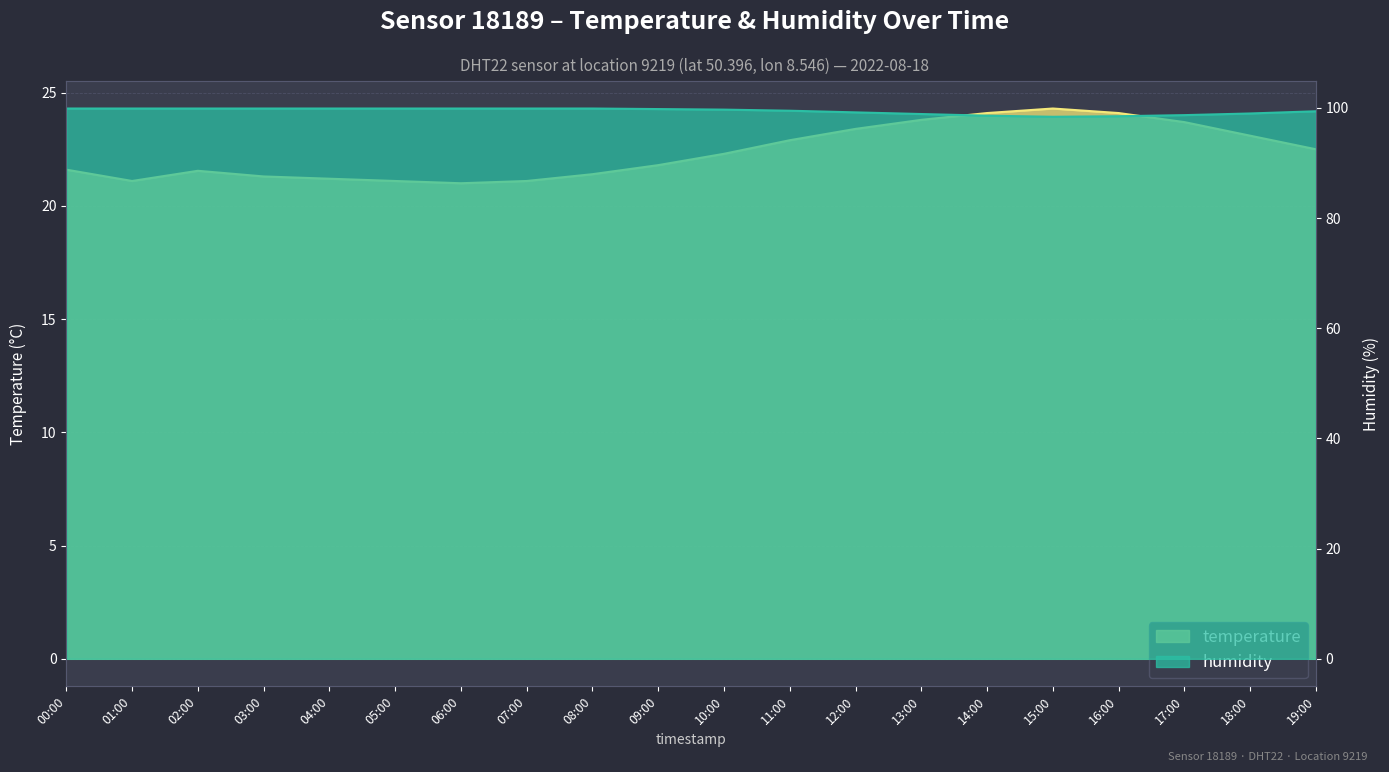

Reading left to right, transcribe all the data shown in this chart.

temperature: 21.6	21.1	21.6	21.3	21.2	21.1	21.0	21.1	21.4	21.8	22.3	22.9	23.4	23.8	24.1	24.3	24.1	23.7	23.1	22.5
humidity: 99.9	99.9	99.9	99.9	99.9	99.9	99.9	99.9	99.9	99.8	99.7	99.5	99.2	98.9	98.6	98.4	98.5	98.7	99.0	99.4